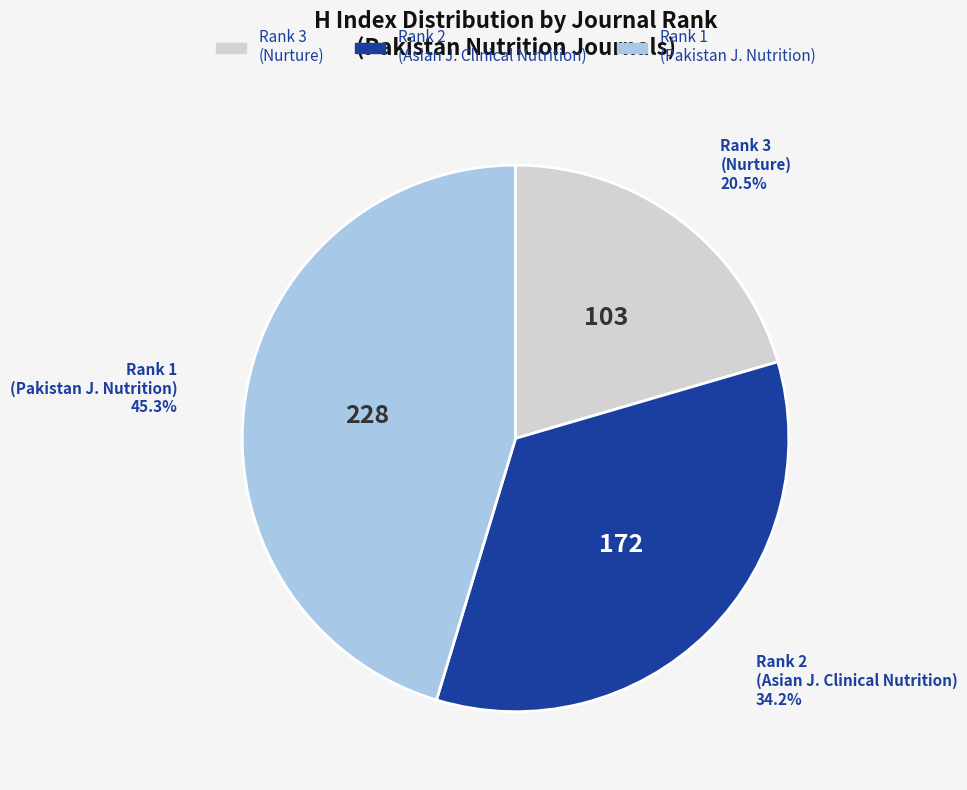

Is there a majority slice in this chart?

No